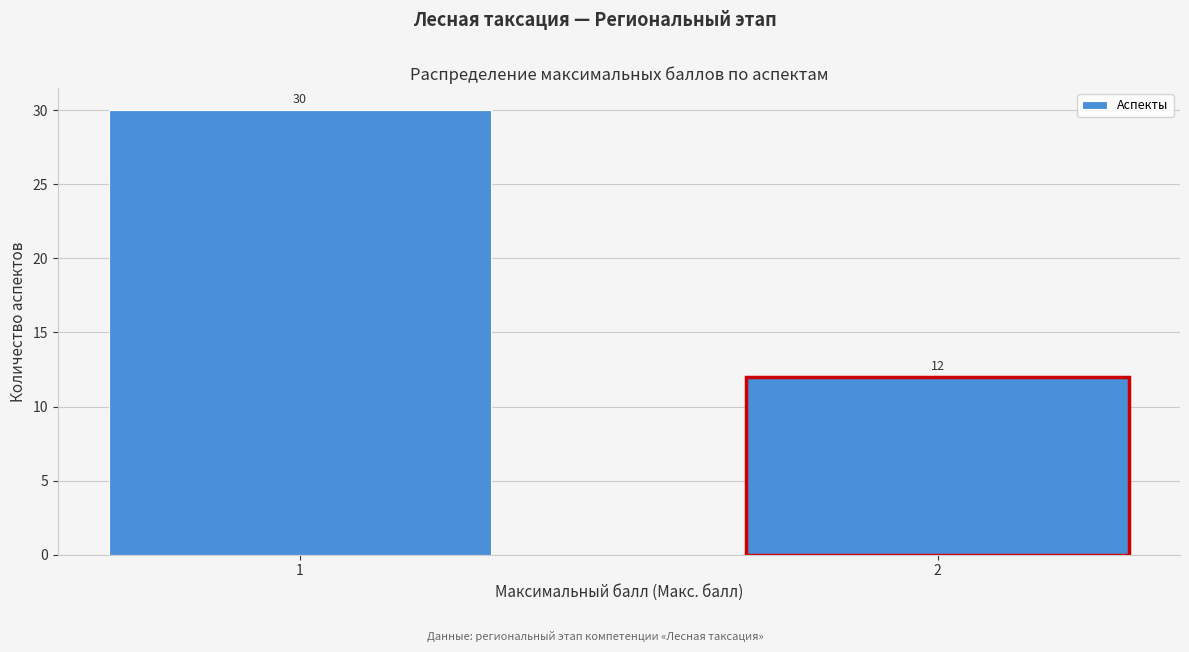

Reading right to left, extract all data points from this chart.

2=12	1=30